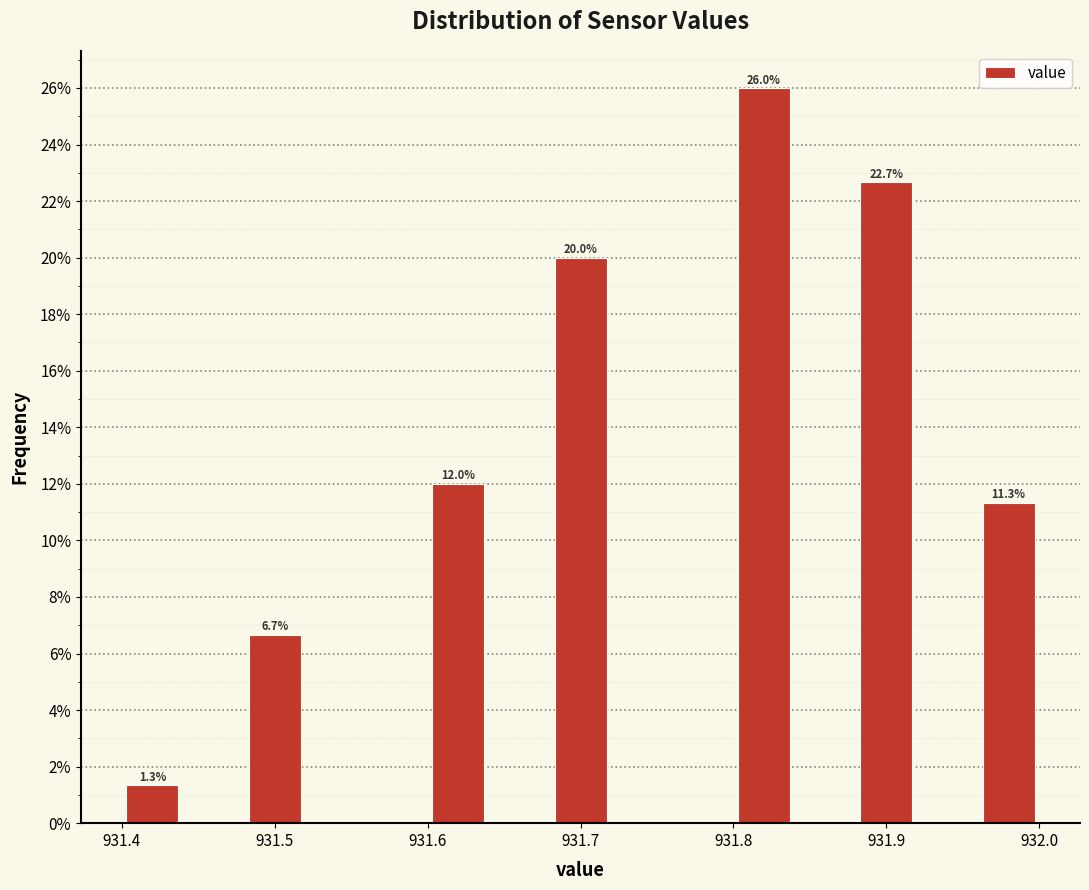

Over which range of the x-axis is the bar tallest?

931.80 to 931.84